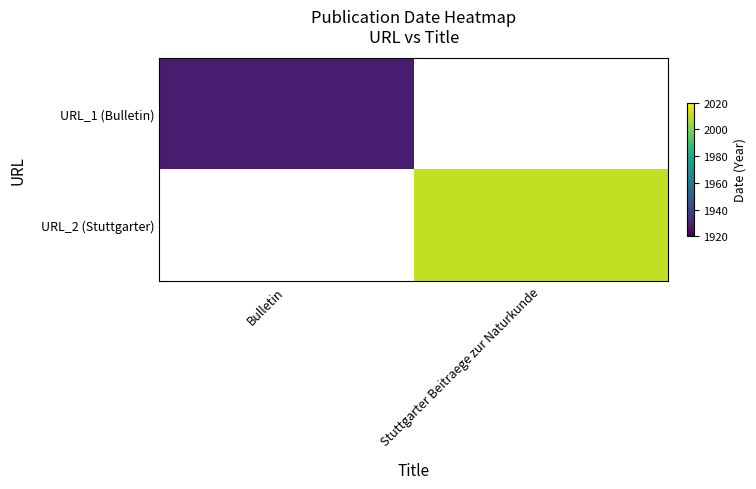

What is the smallest value displayed?

1928.0